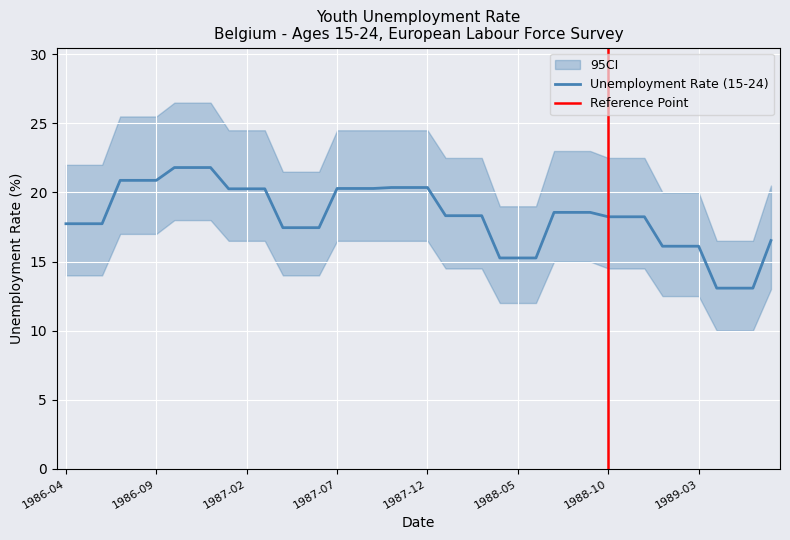

Reading right to left, extract all data points from this chart.

16.5	13.1	13.1	13.1	16.1	16.1	16.1	18.2	18.2	18.2	18.6	18.6	18.6	15.3	15.3	15.3	18.3	18.3	18.3	20.4	20.4	20.4	20.3	20.3	20.3	17.5	17.5	17.5	20.3	20.3	20.3	21.8	21.8	21.8	20.9	20.9	20.9	17.7	17.7	17.7